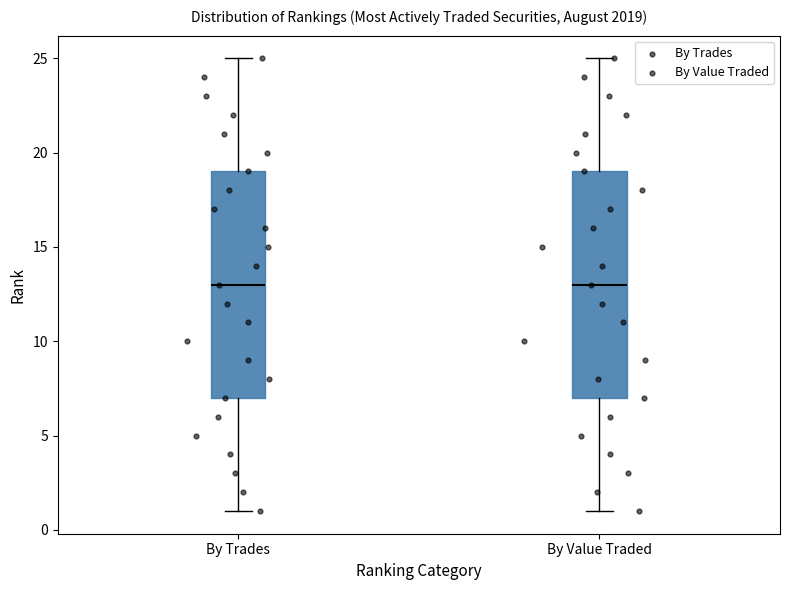

Where does the upper whisker of the box for By Value Traded end on the y-axis? The values are not printed on the chart, so give them approximately, as read against the axis.

25